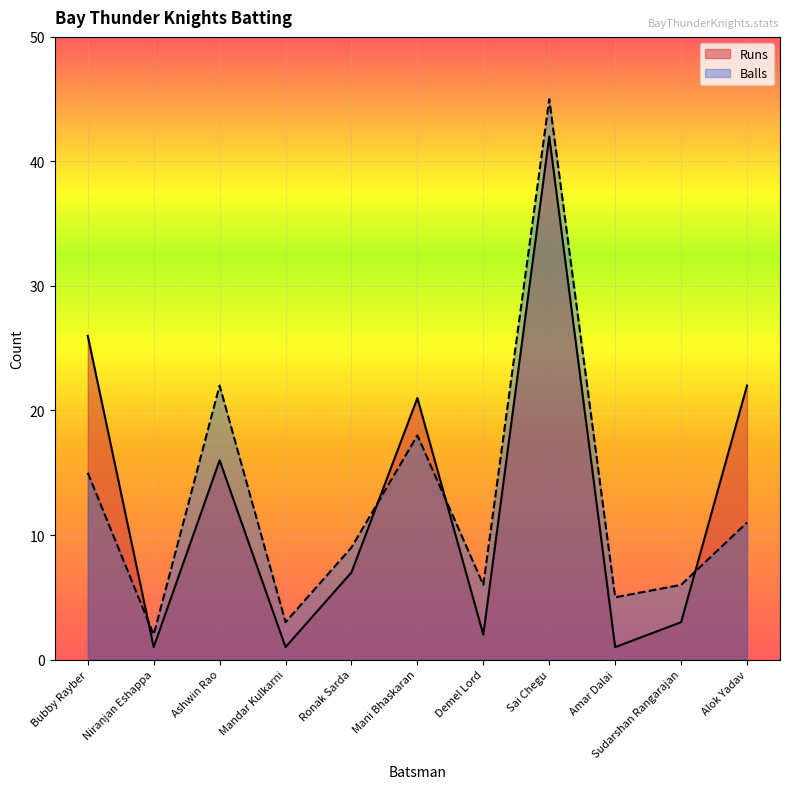

What is the value of the Balls point at the 3rd from the left?

22